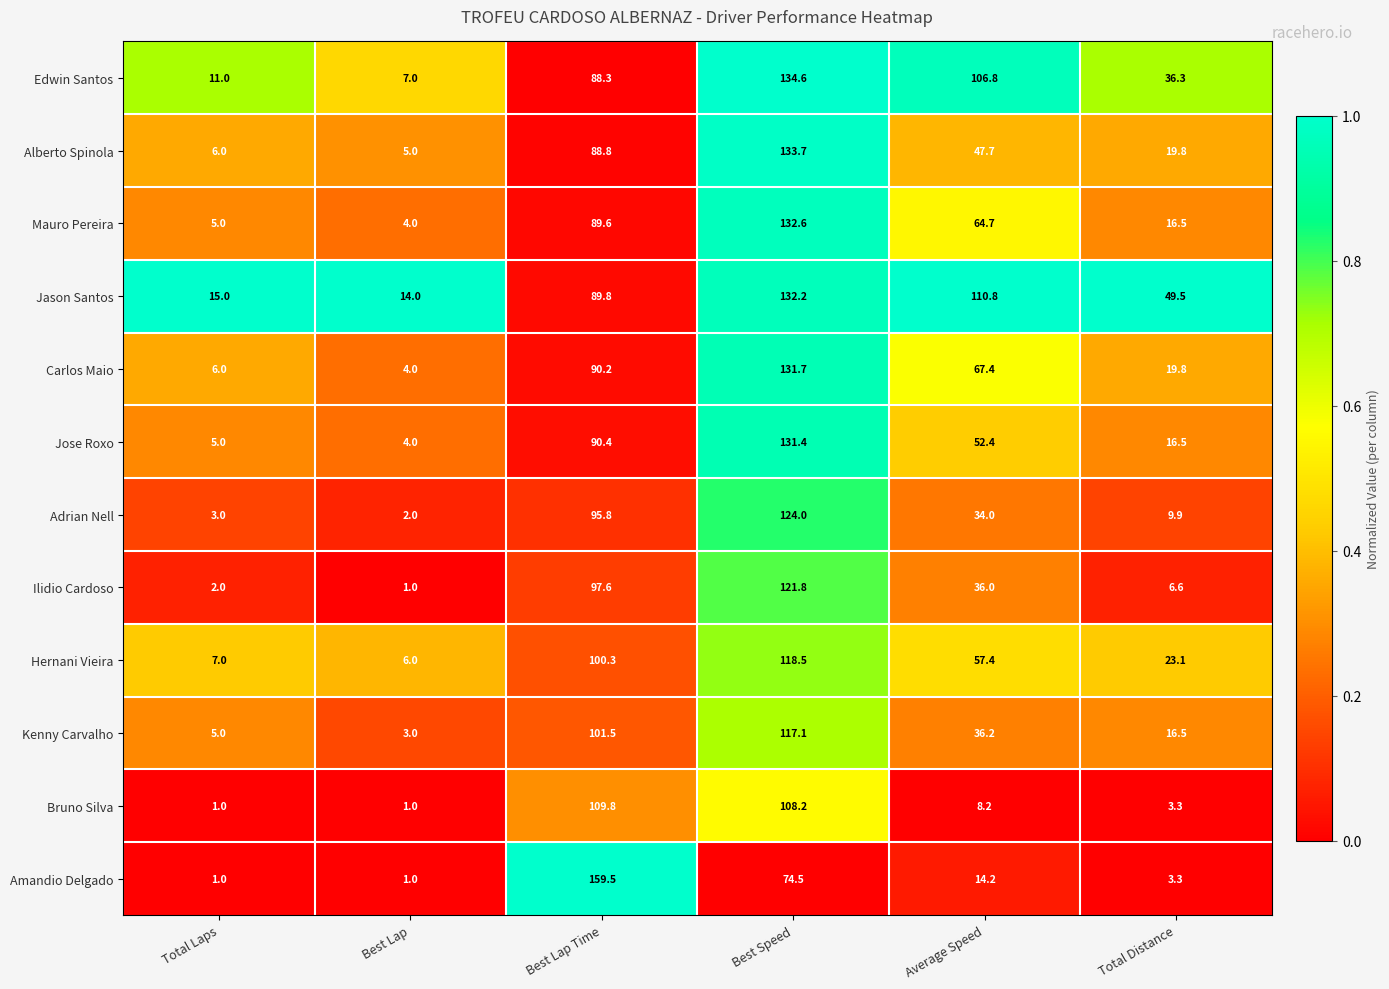

True or false: Kenny Carvalho has a value of 37.9 at Best Lap Time.

False